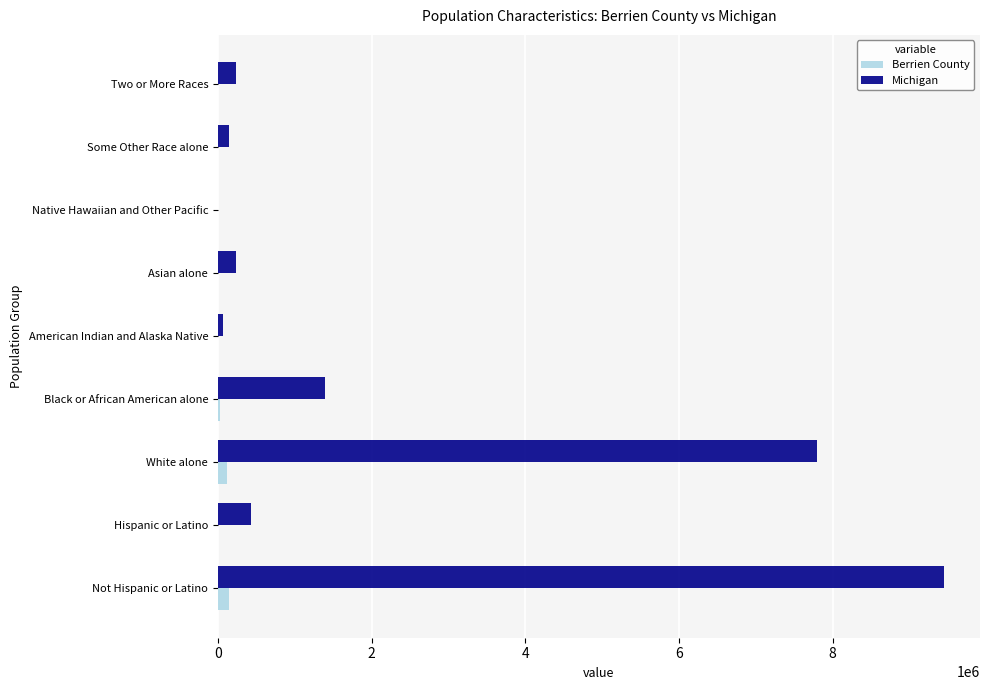

What are all the series names shown in the legend?

Berrien County, Michigan